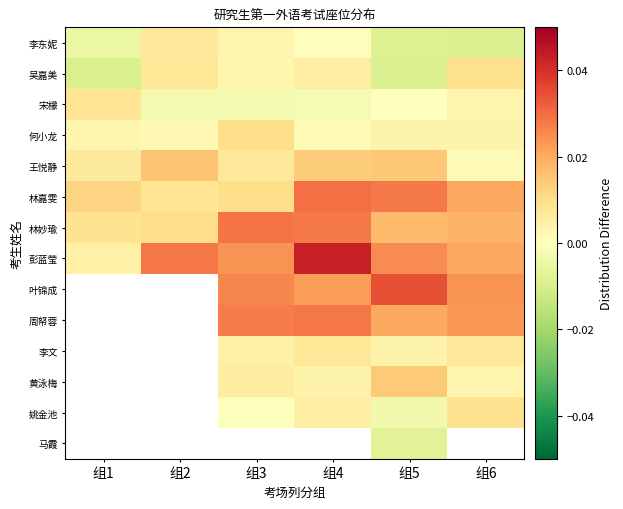

List the labels in order of 何小龙 value, smallest first.

组4, 组2, 组1, 组6, 组5, 组3